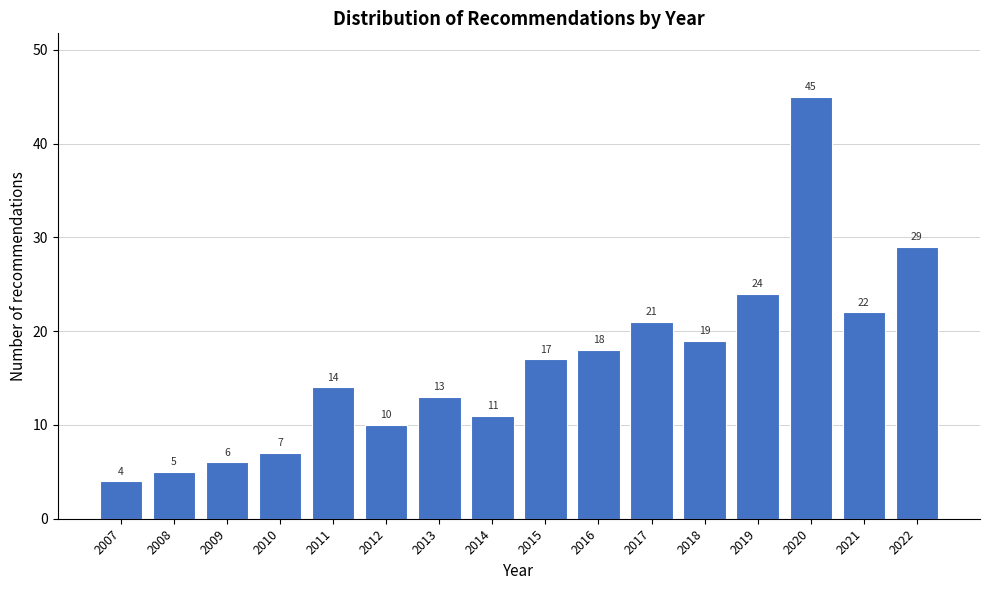

Reading left to right, extract all data points from this chart.

4	5	6	7	14	10	13	11	17	18	21	19	24	45	22	29